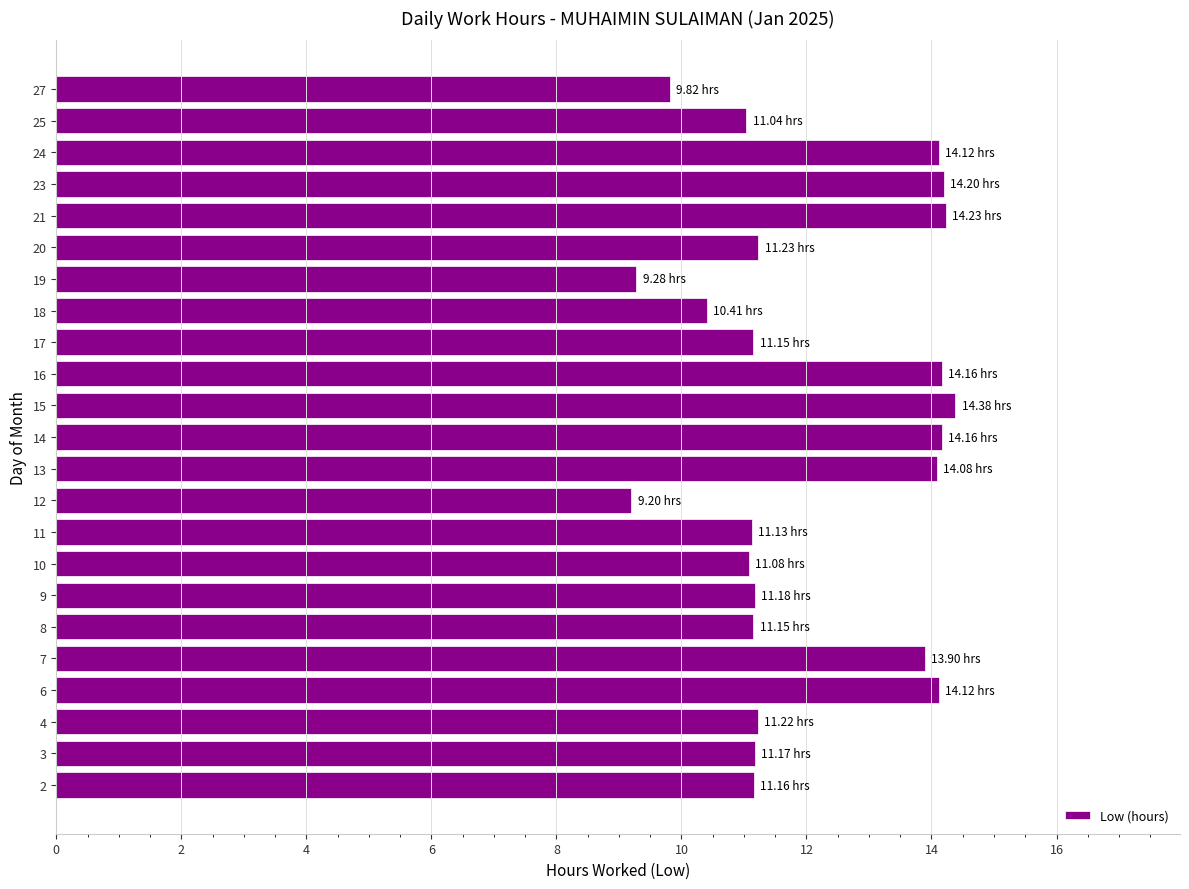

What is the ratio of the value at 15 to the value at 17?

1.3